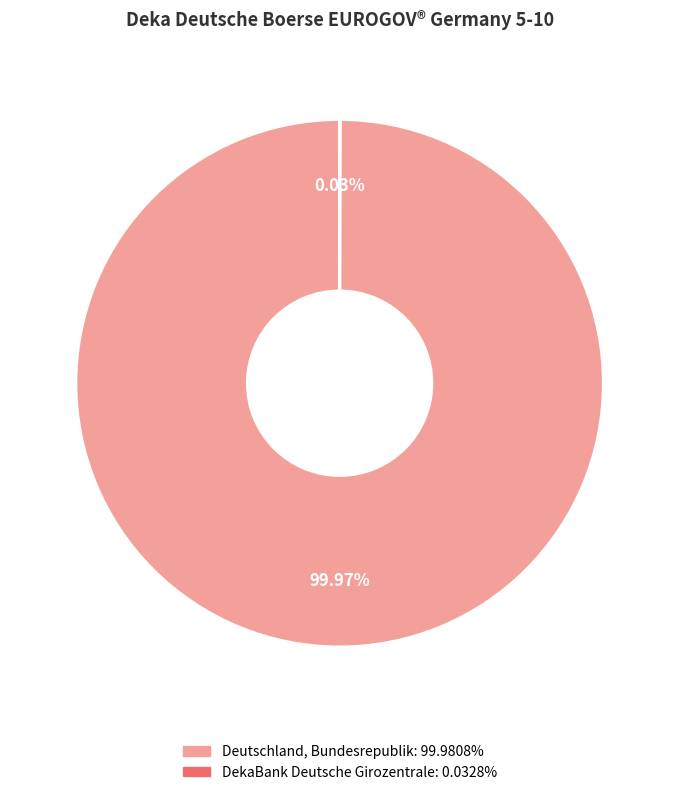

True or false: Deutschland, Bundesrepublik accounts for 91% of the total.

False